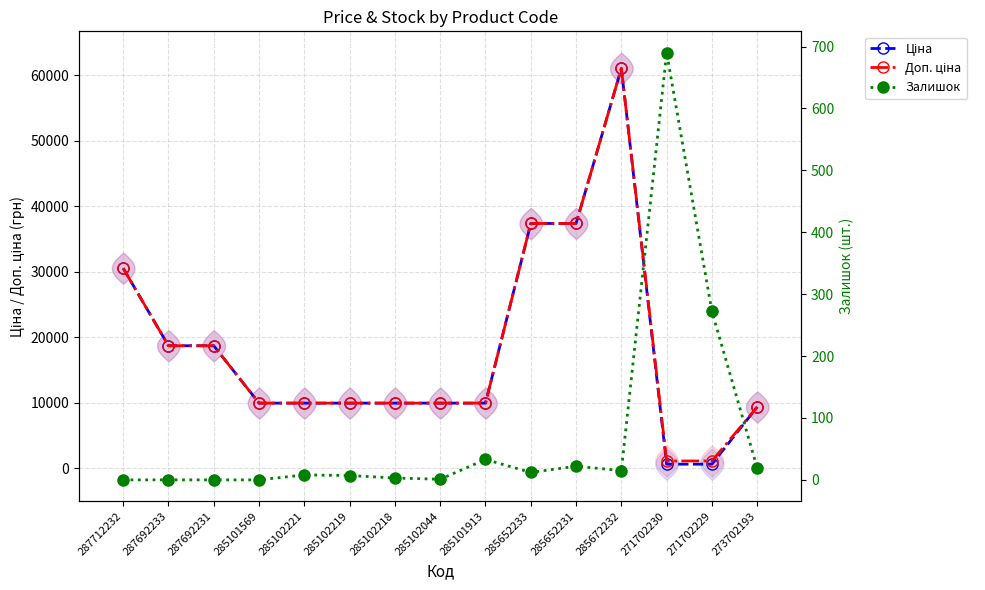

Which series has the largest total across all categories?

Доп. ціна